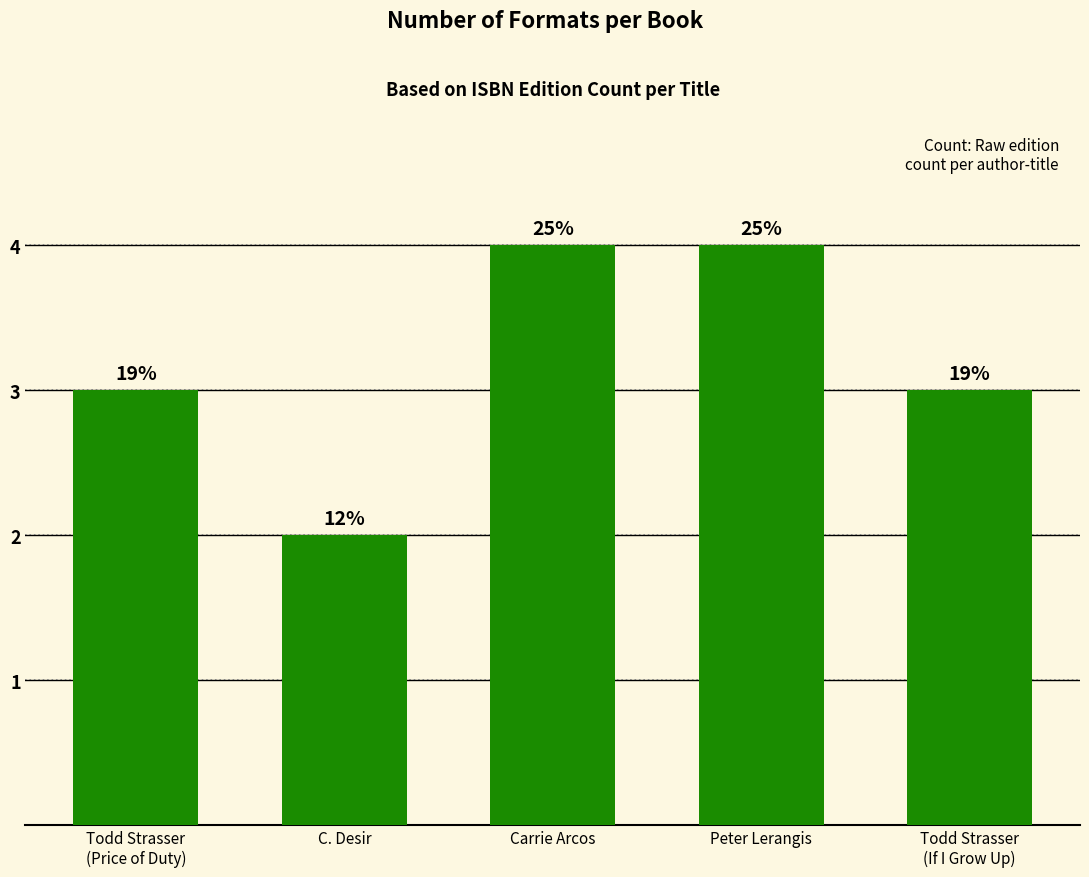

Does the chart contain any negative values?

No